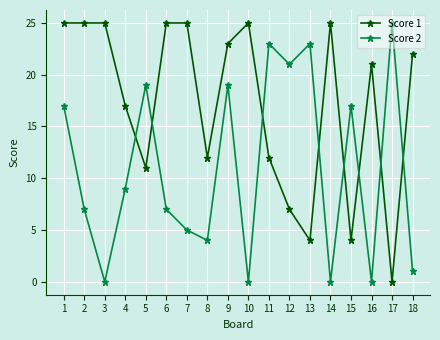

What is the difference between the highest and lowest values at 10?

25